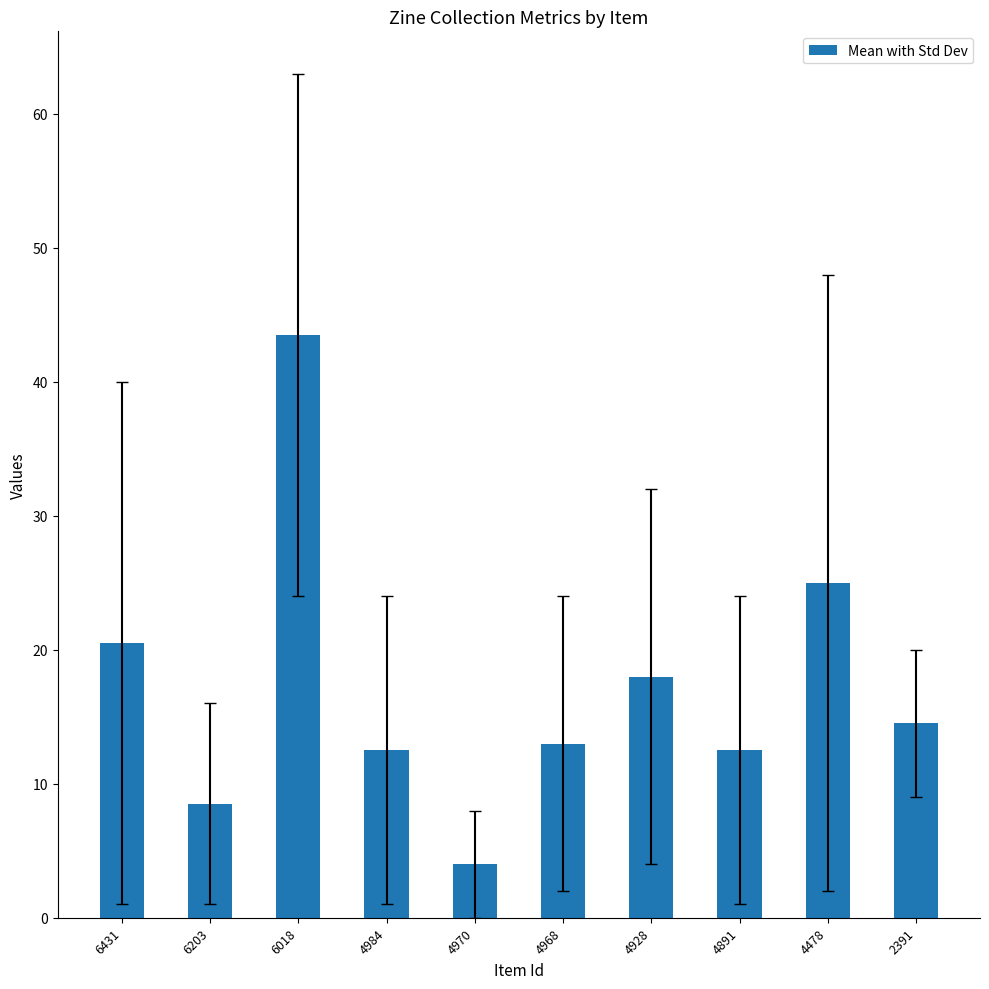

What is the change in value from 6018 to 4891?

-31.0